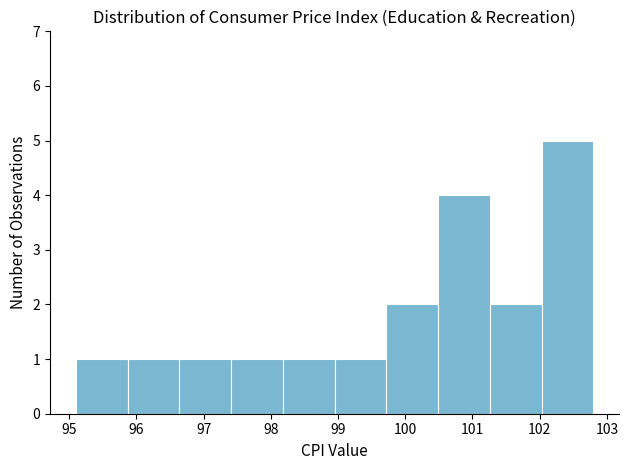

How tall is the bar that spans 95.10 to 95.87 on the x-axis? Neither the bar edges nor the heights are printed on the chart, so give them approximately, as read against the axes.

1